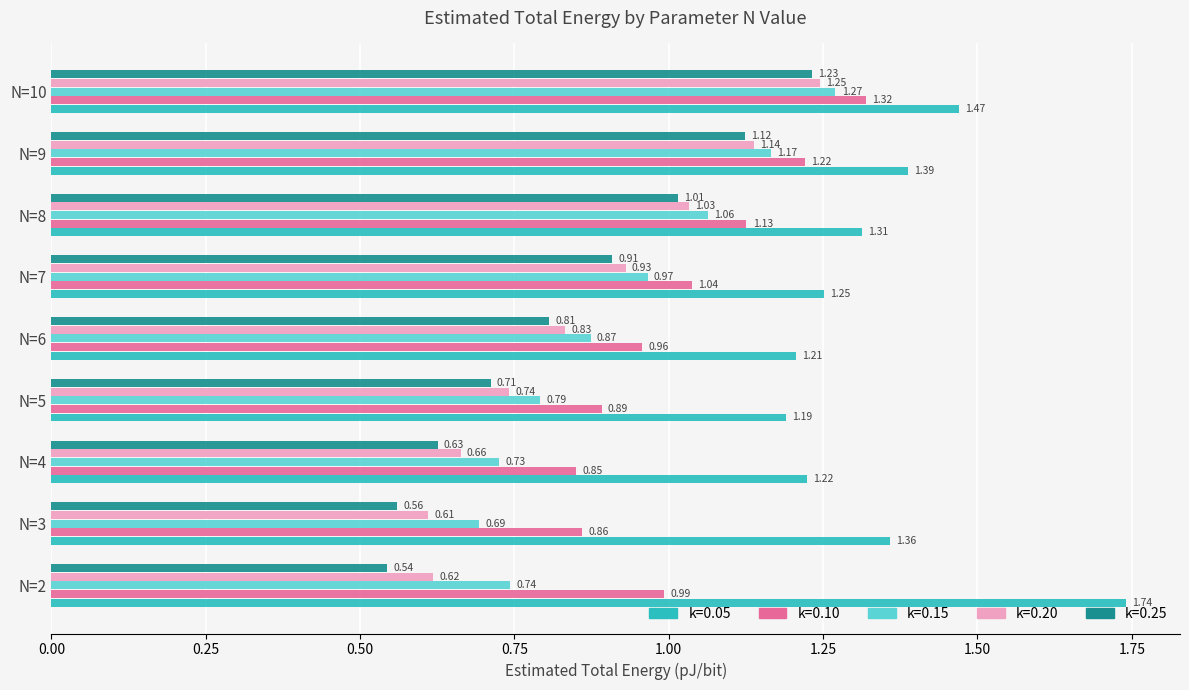

At how many categories does at least one series exceed 1?

9